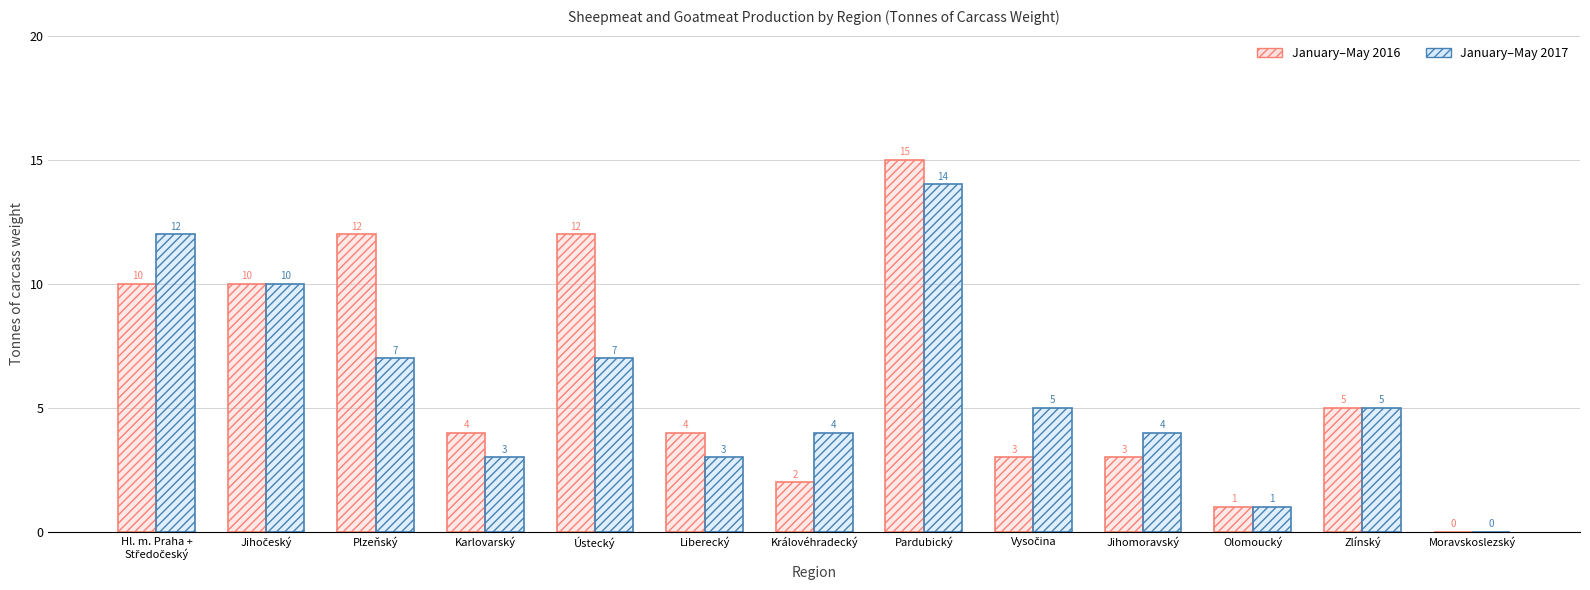

How many categories are shown in the chart?

13